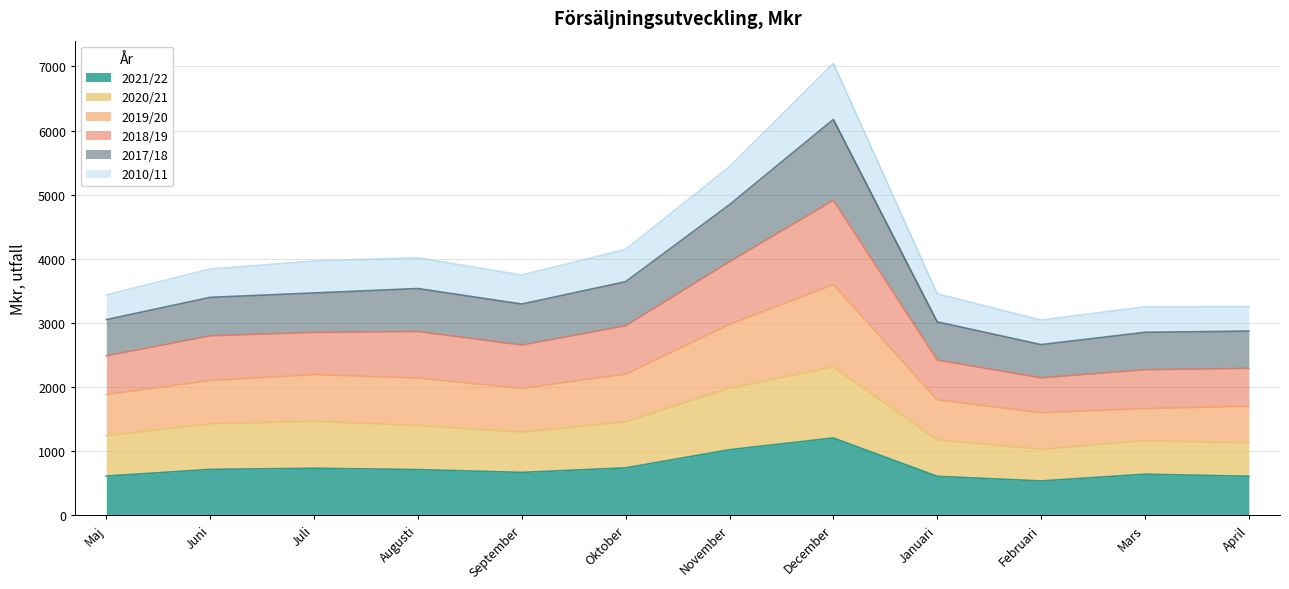

What is the greatest value displayed?

7050